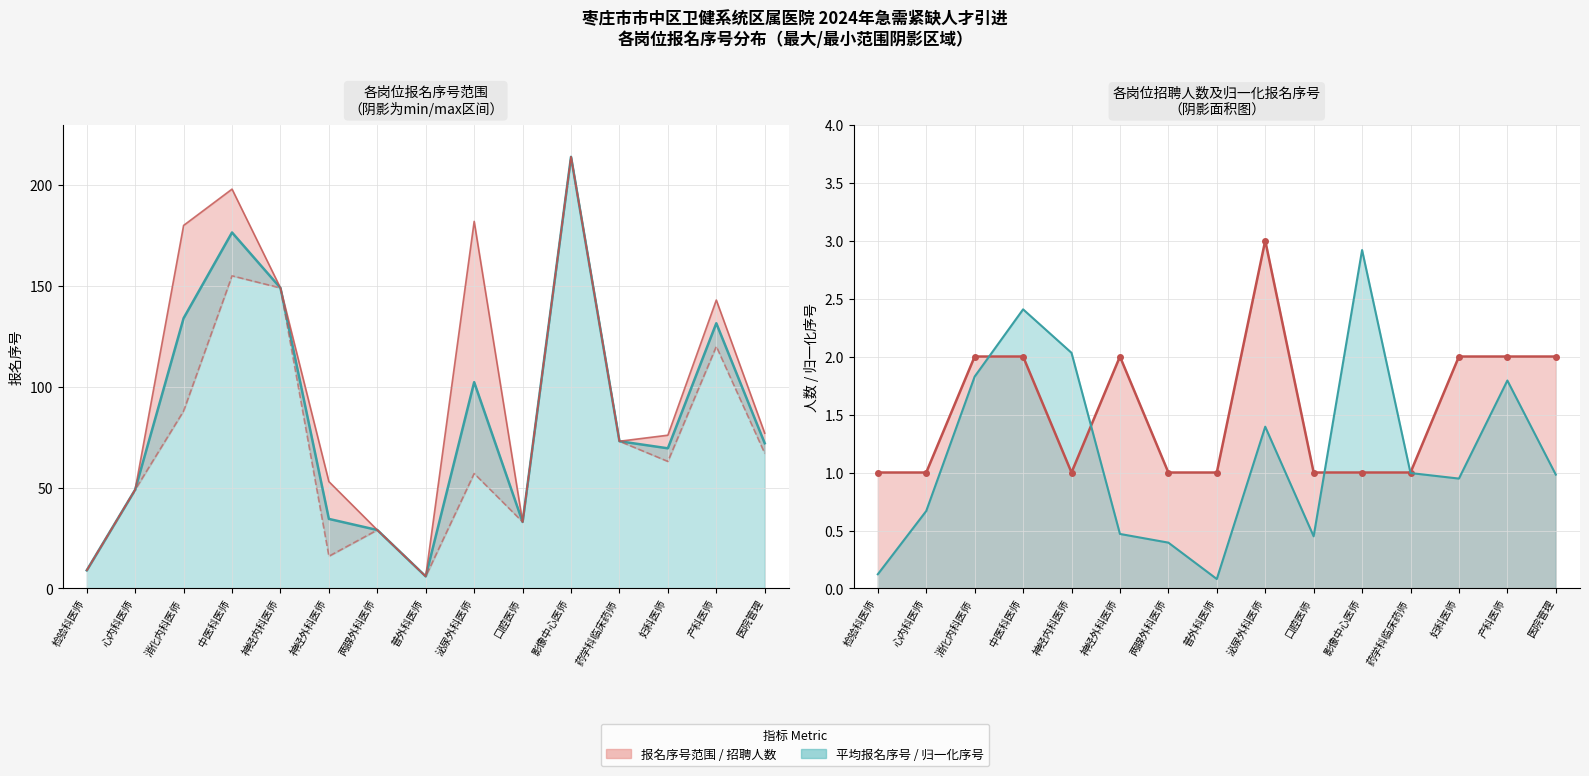

At which label is the value closest to 2?

消化内科医师